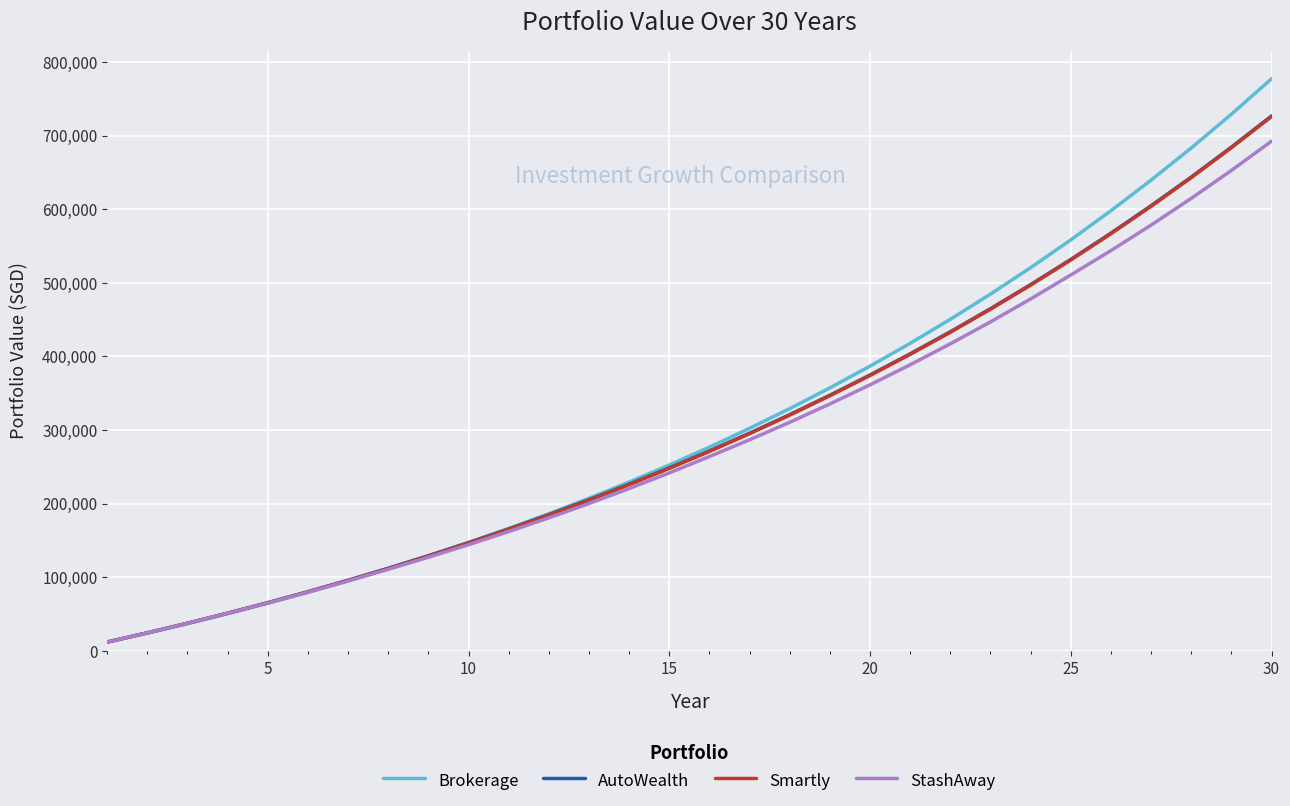

What is the highest value of the StashAway series?

692561.4